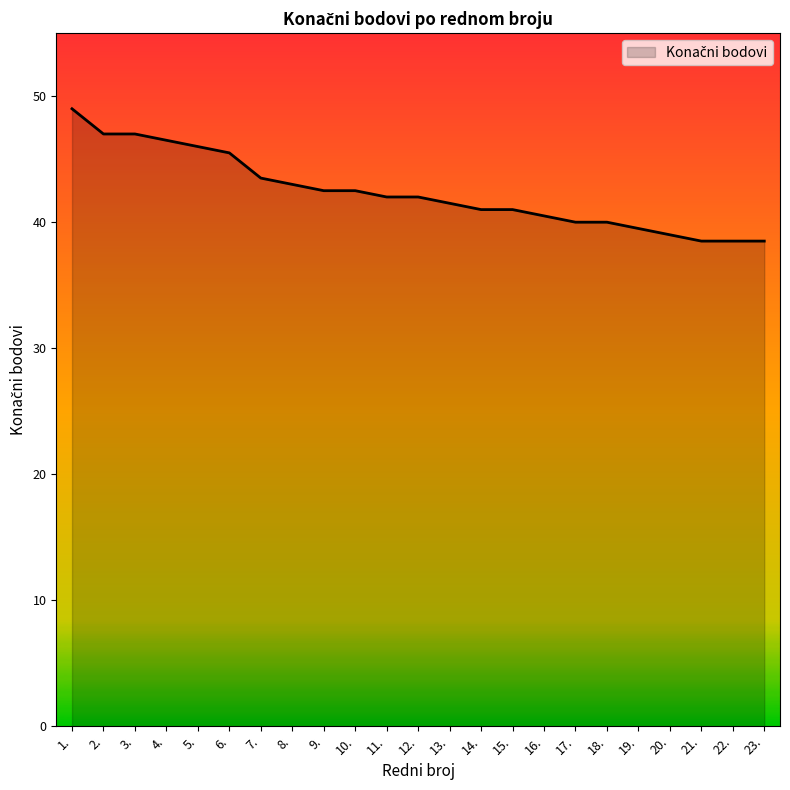

What position from the right is 12.?

12